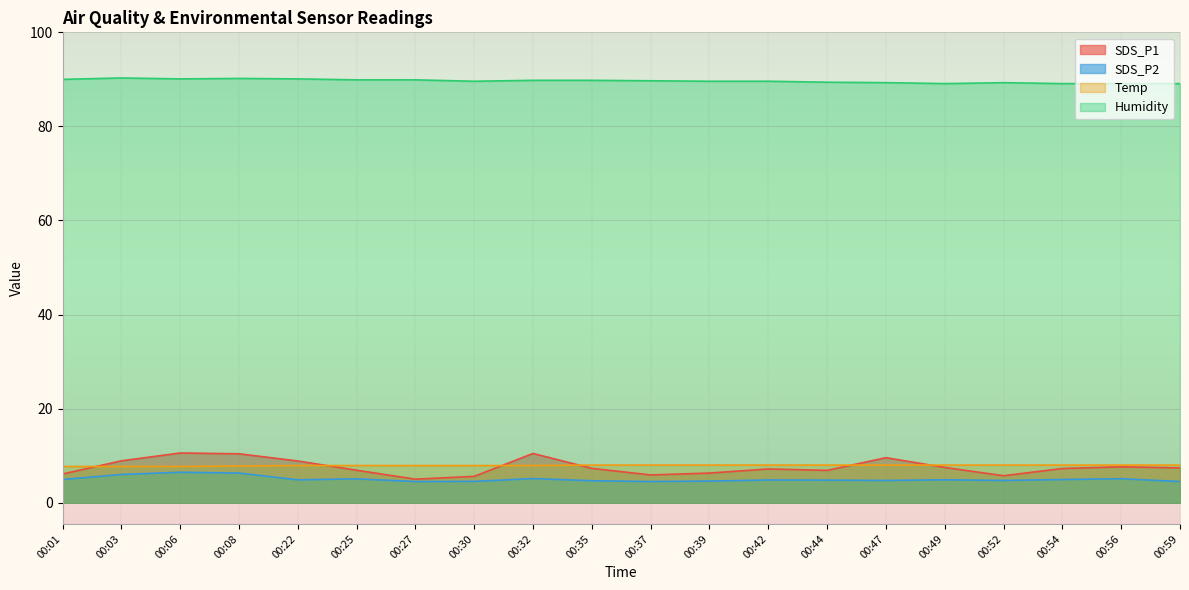

True or false: Temp has a value of 8.0 at 00:37.

True